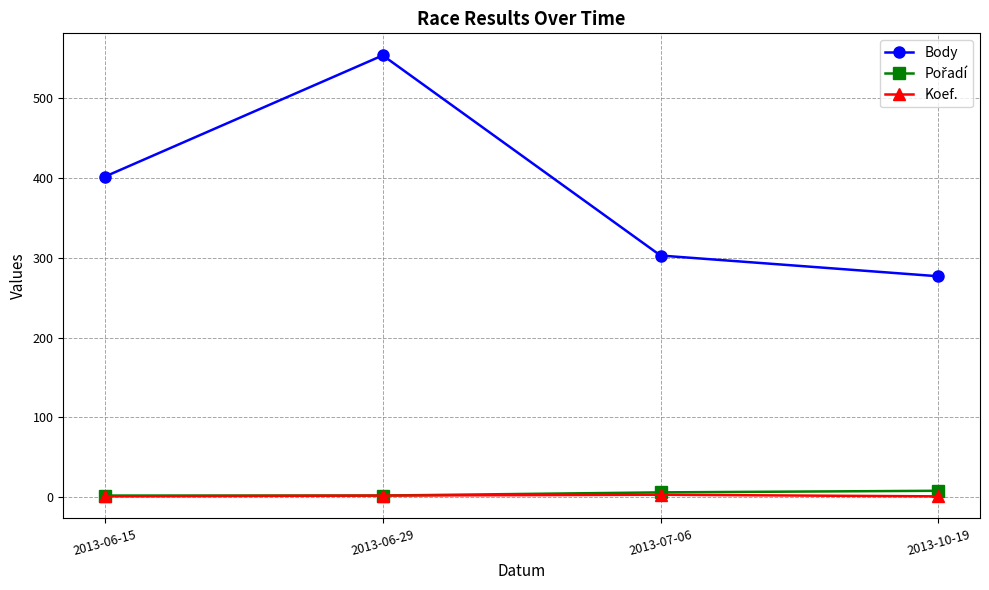

True or false: Koef. and Body intersect in this chart.

False